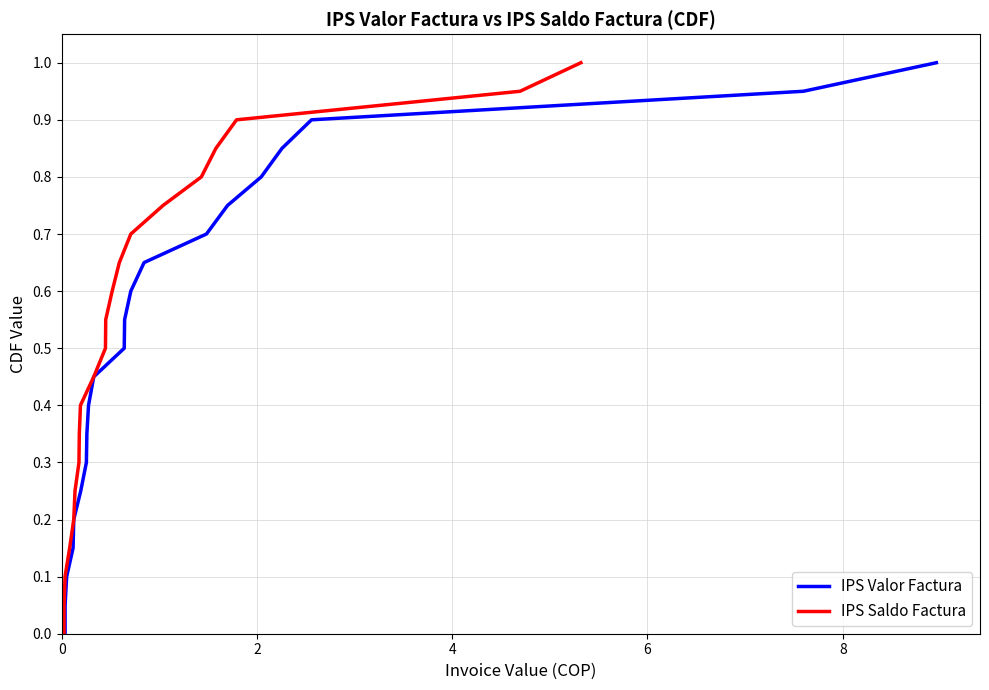

Reading right to left, extract all data points from this chart.

IPS Valor Factura: 1.0	0.9	0.9	0.8	0.8	0.8	0.7	0.7	0.6	0.6	0.5	0.5	0.4	0.3	0.3	0.2	0.2	0.1	0.1	0.1	0.0
IPS Saldo Factura: 1.0	0.9	0.9	0.8	0.8	0.8	0.7	0.7	0.6	0.6	0.5	0.5	0.4	0.3	0.3	0.2	0.2	0.1	0.1	0.1	0.0